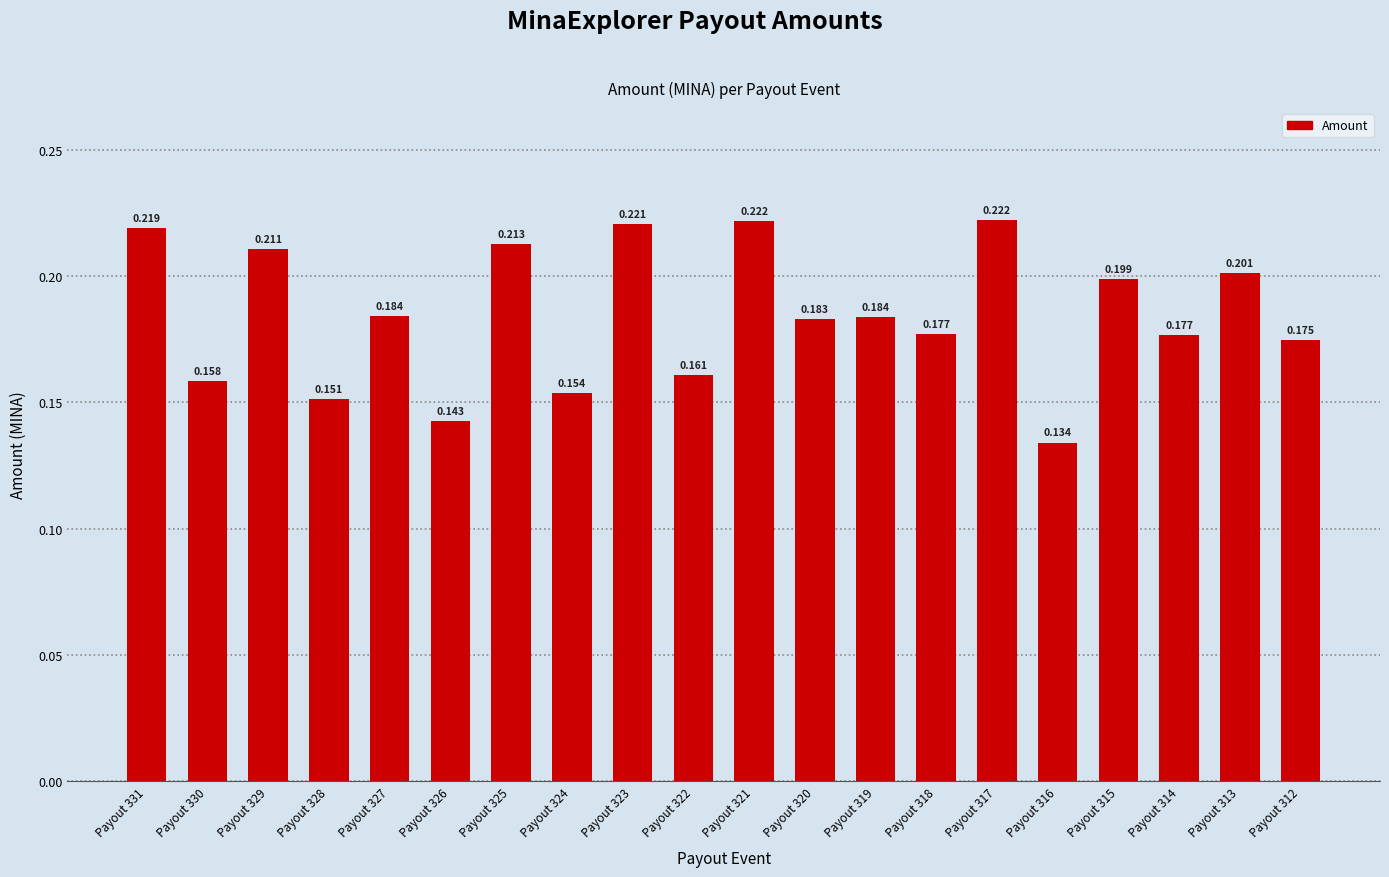

How many categories are shown in the chart?

20